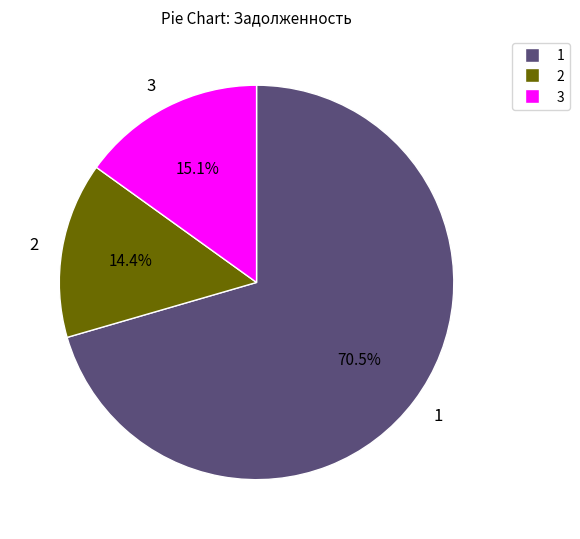

Rank the categories by value from lowest to highest.

2, 3, 1